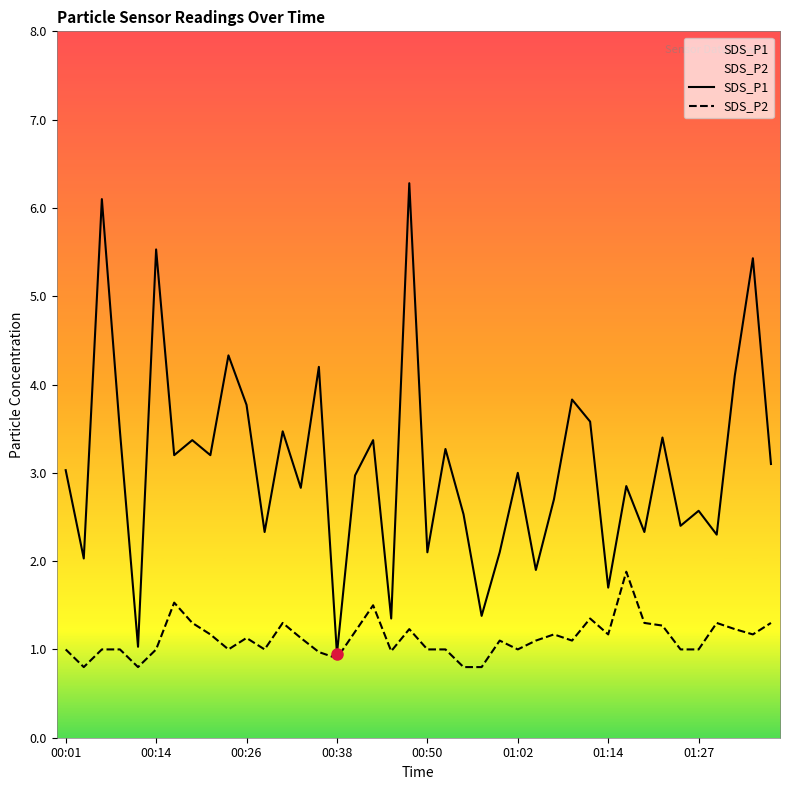

List the series in order of their peak value, lowest first.

SDS_P2, SDS_P1